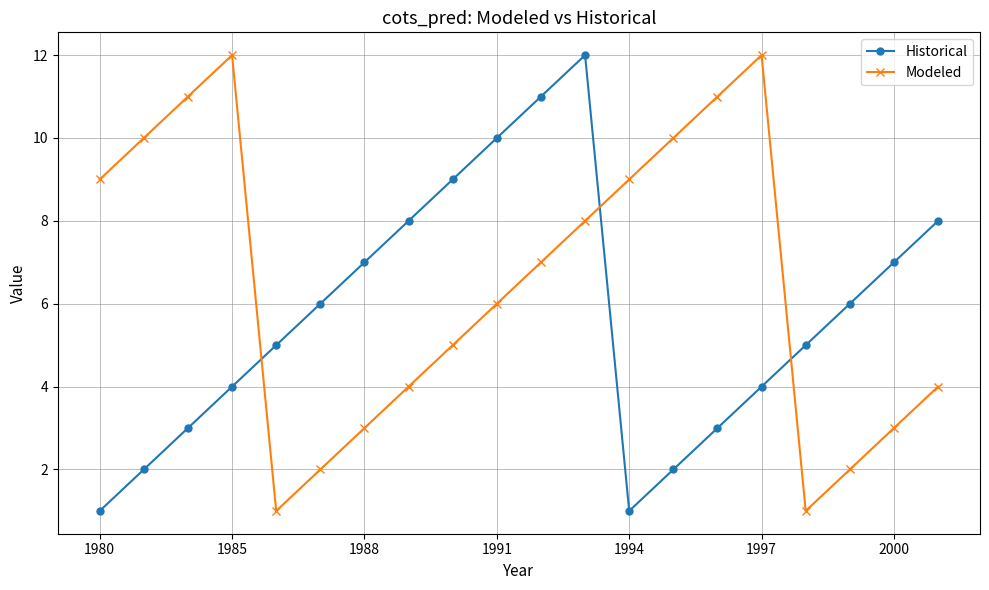

Which series has the largest total across all categories?

Modeled